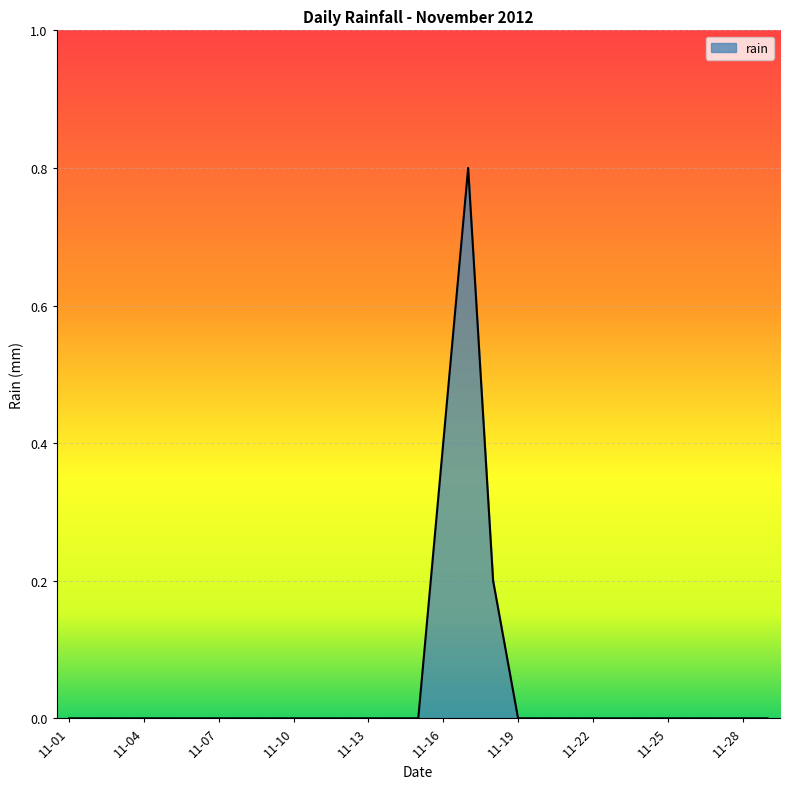

What is the greatest value displayed?

0.8